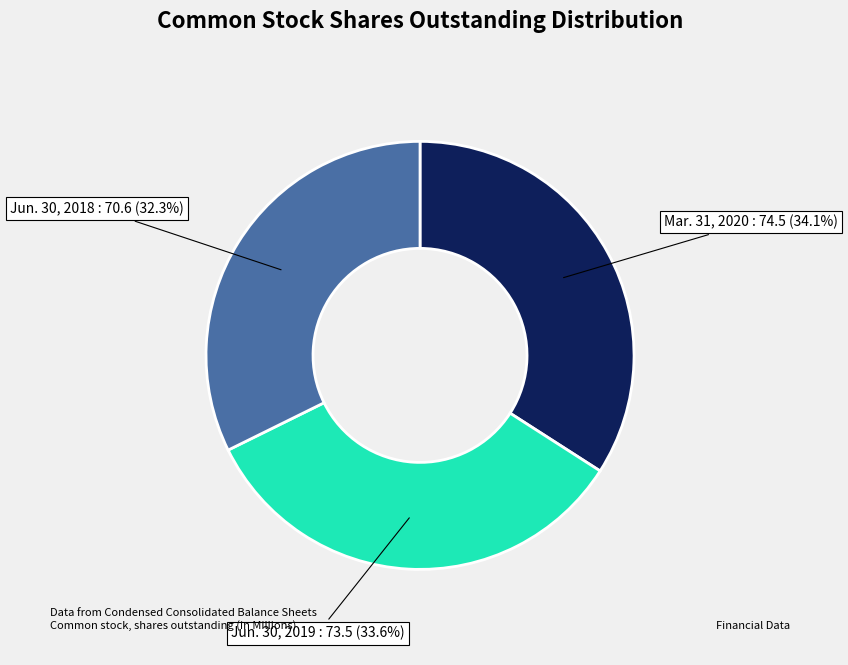

Does Jun. 30, 2018 represent more than half of the total?

No